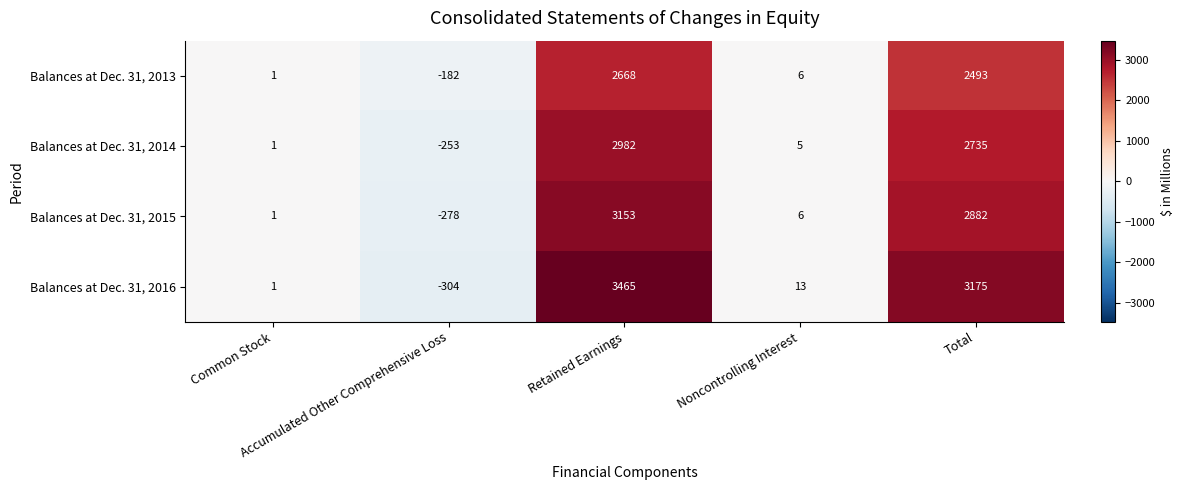

What is the difference between the maximum and second lowest values in the Balances at Dec. 31, 2016 series?

3464